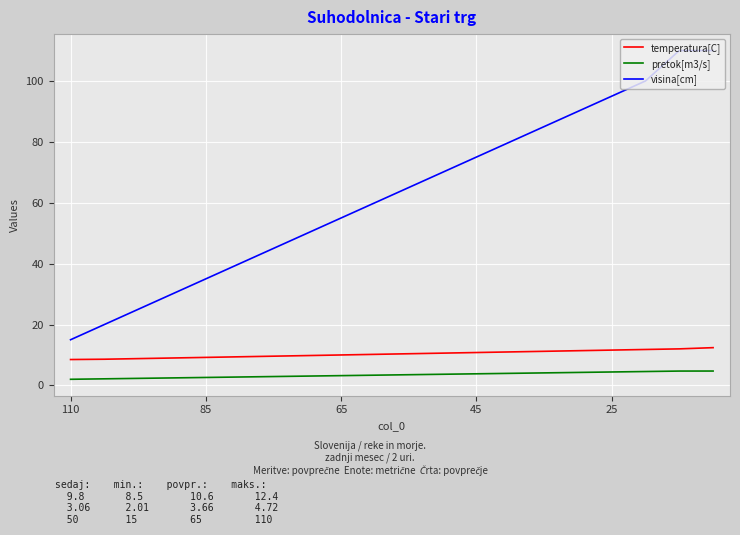

What is the difference between the maximum and minimum values in the visina[cm] series?

95.0